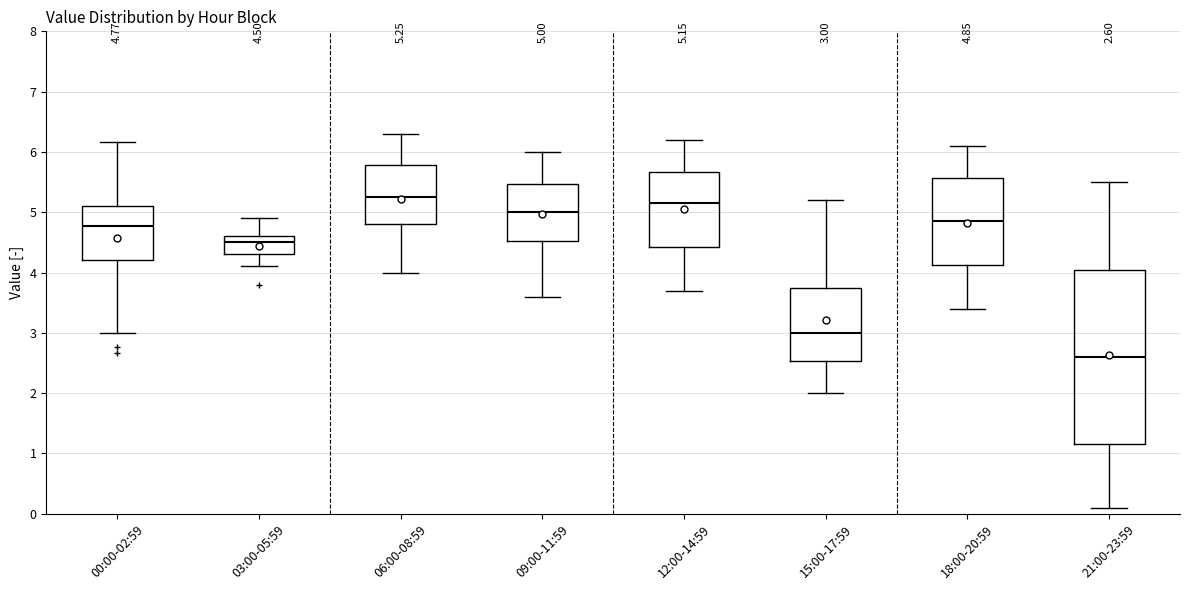

Which box is the tallest, from its lower edge to its upper edge?

21:00-23:59